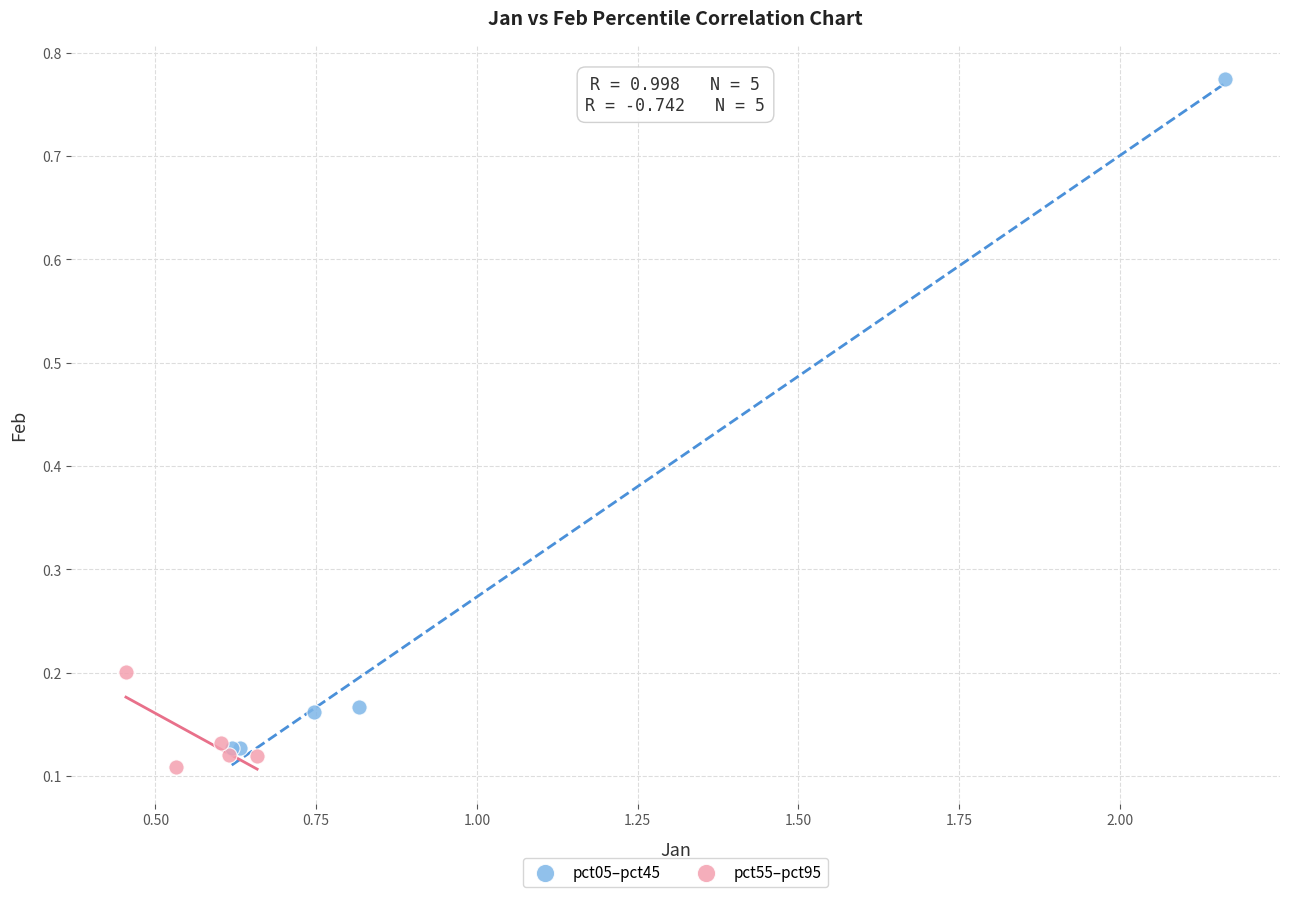

Which series has the largest Y range (max minus min)?

pct05–pct45